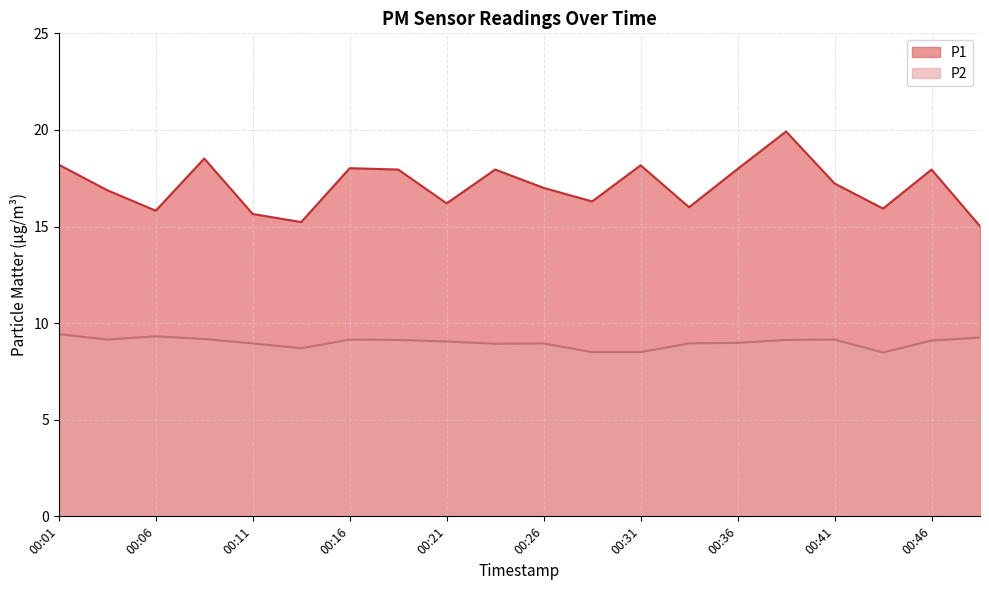

What is the maximum value for P2?

9.4